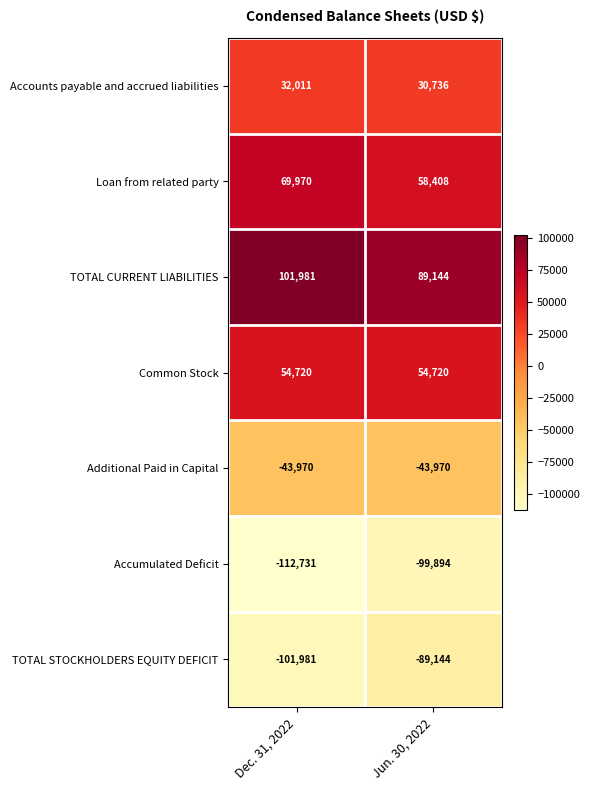

List the series in order of their peak value, lowest first.

Accumulated Deficit, TOTAL STOCKHOLDERS EQUITY DEFICIT, Additional Paid in Capital, Accounts payable and accrued liabilities, Common Stock, Loan from related party, TOTAL CURRENT LIABILITIES